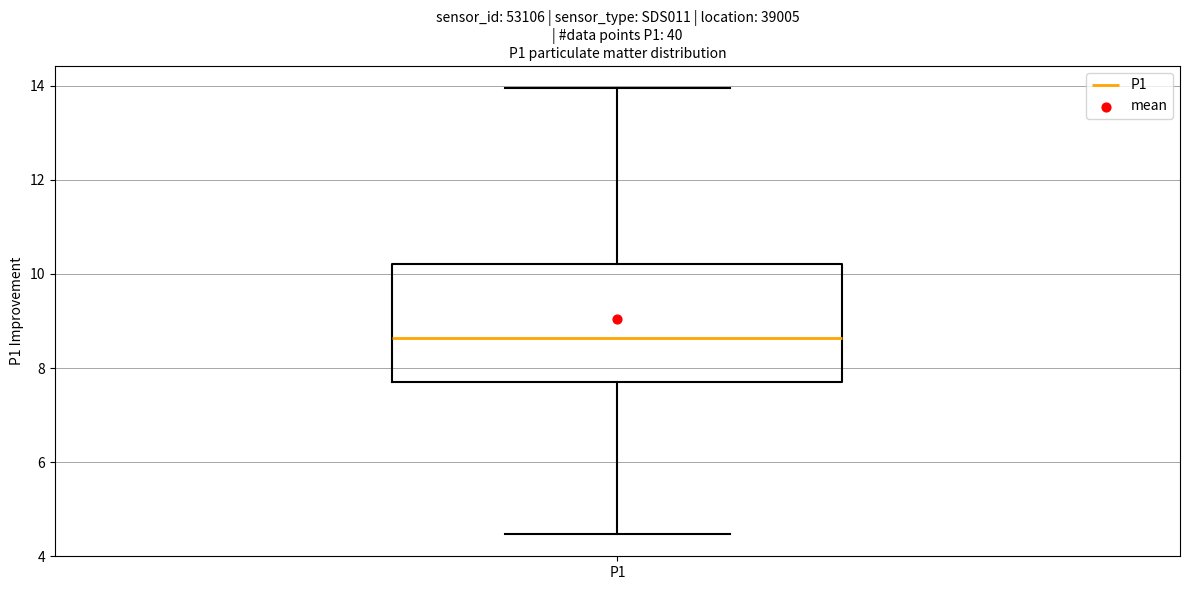

Transcribe this box plot: give where the median line is, the range the box spans, and where the two whiskers end, as read against the y-axis. The values are not printed on the chart, so give them approximately, as read against the axis.

median 8.6, box 7.8 to 10.2, whiskers 4.4 to 14.0